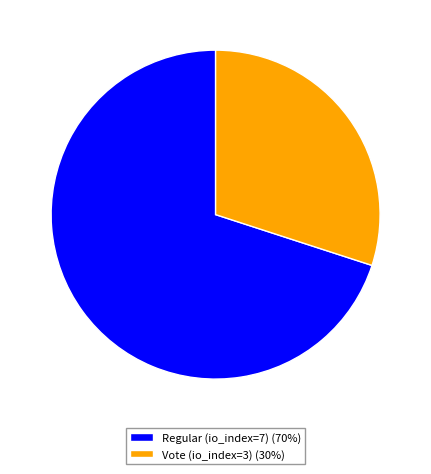

True or false: Regular (io_index=7) accounts for 70% of the total.

True